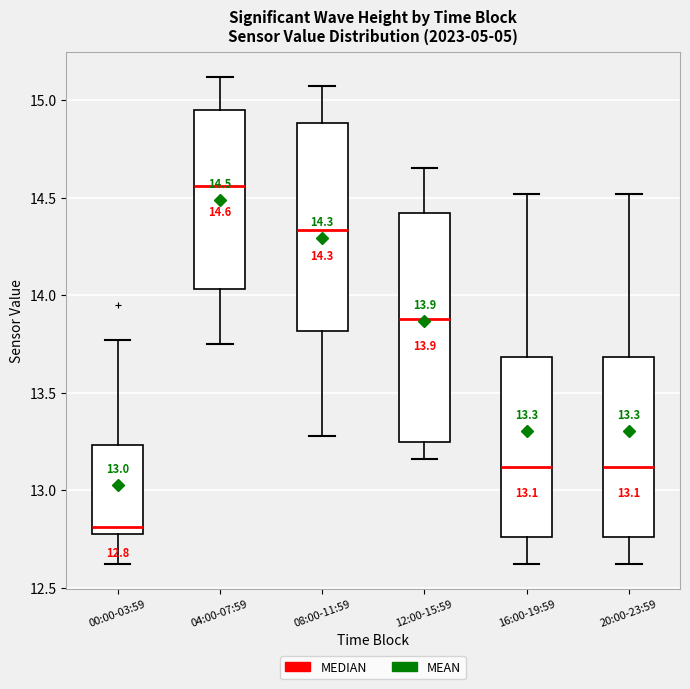

Which box has the highest median line?

04:00-07:59